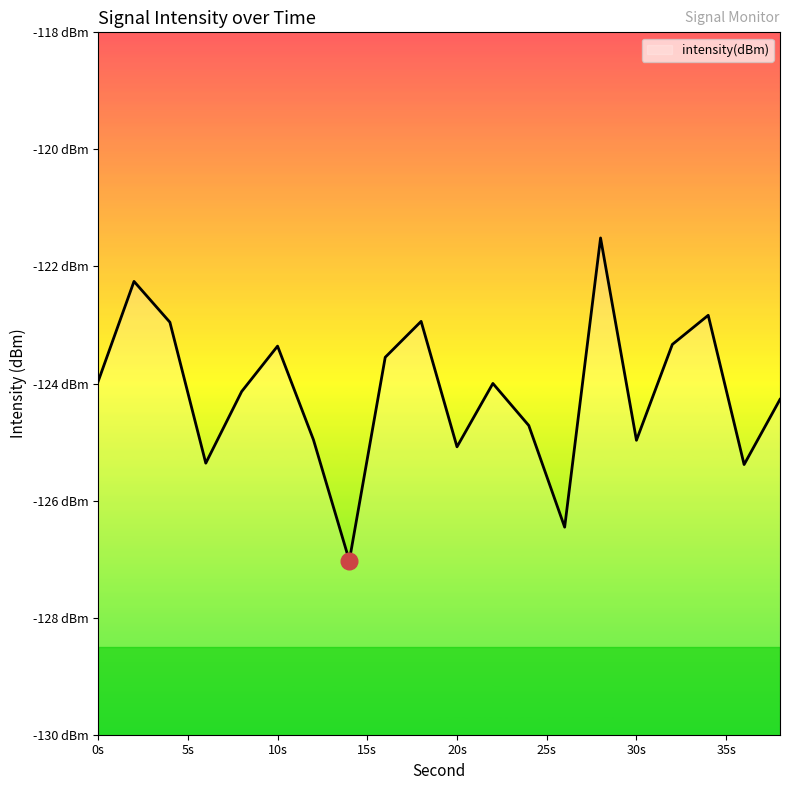

The value at 38 is -124.3. True or false?

True